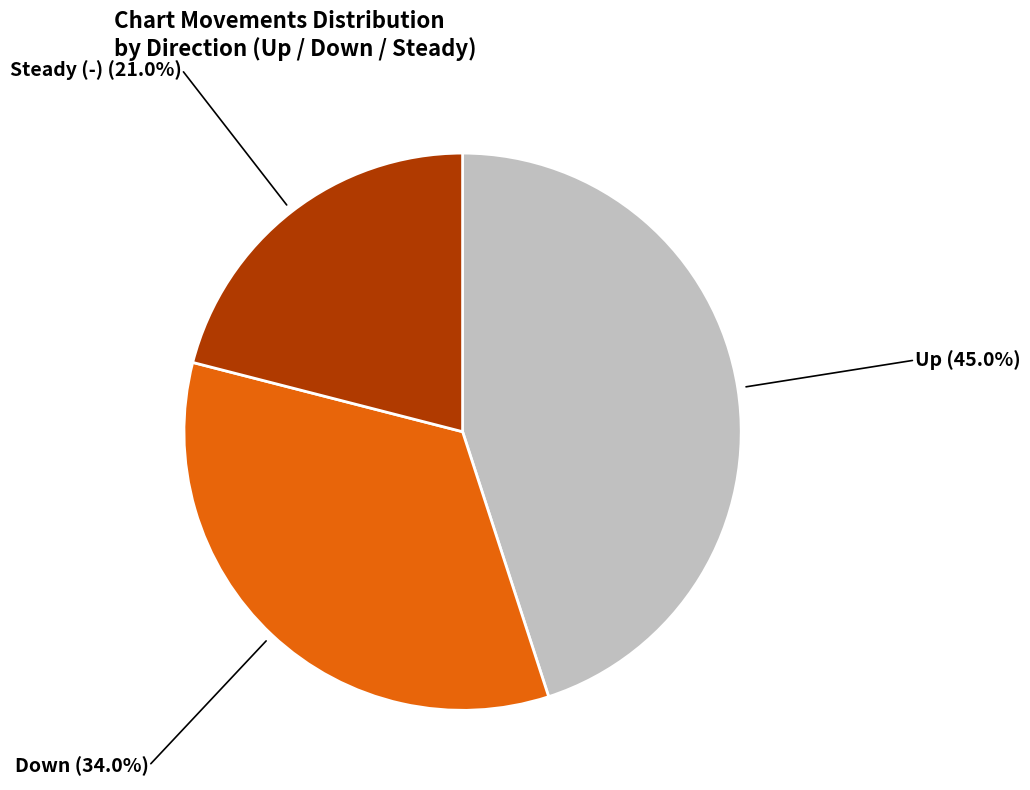

Is there a majority slice in this chart?

No